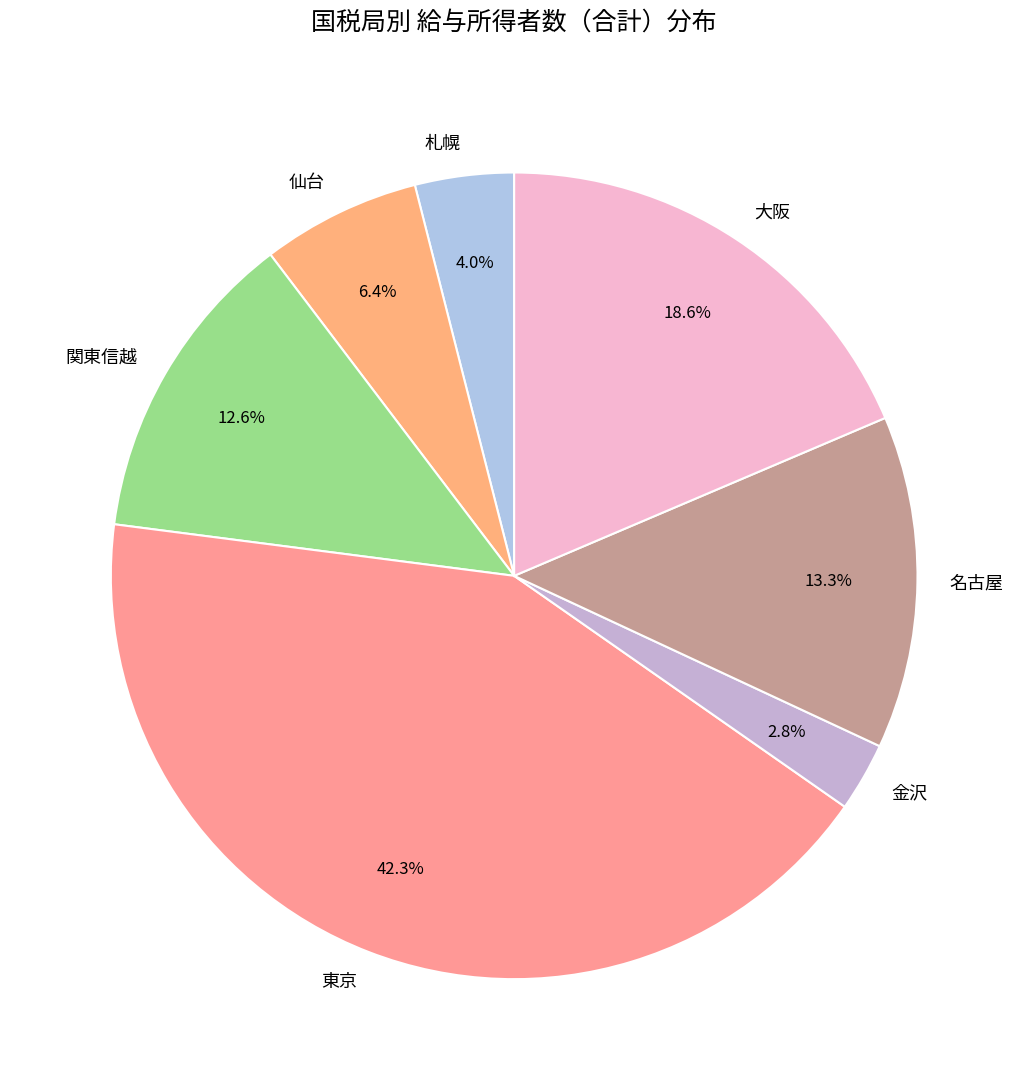

Approximately how many times larger is the value at 仙台 compared to 名古屋?

0.5